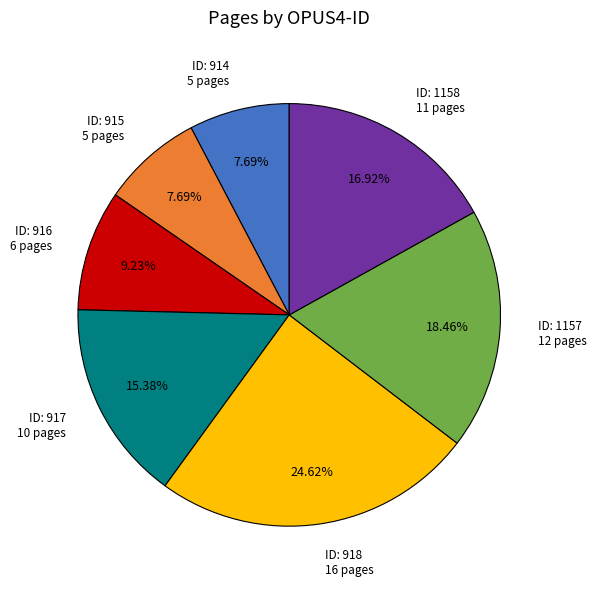

To the nearest percent, what is the average slice percentage?

14%